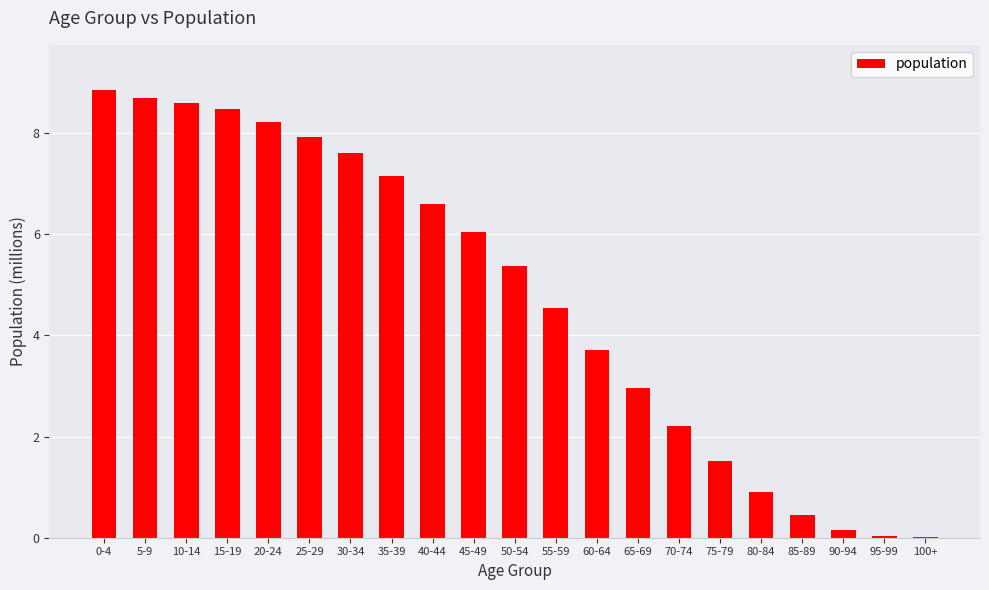

What is the maximum value shown in the chart?

8.9